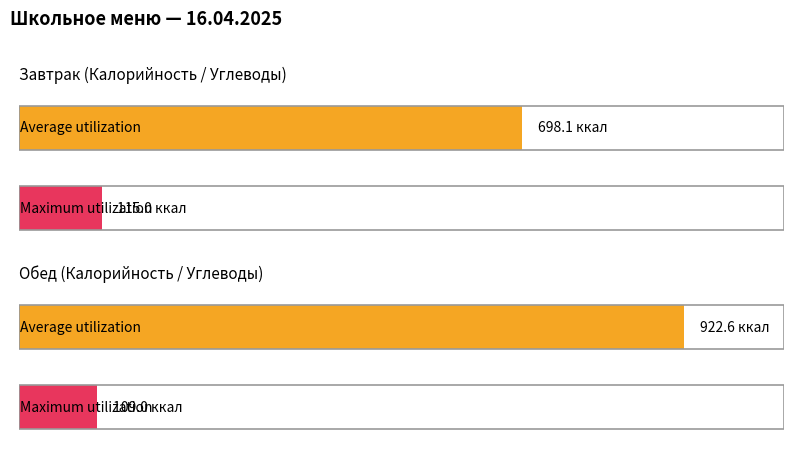

What is the sum of all Average utilization values?

1620.7